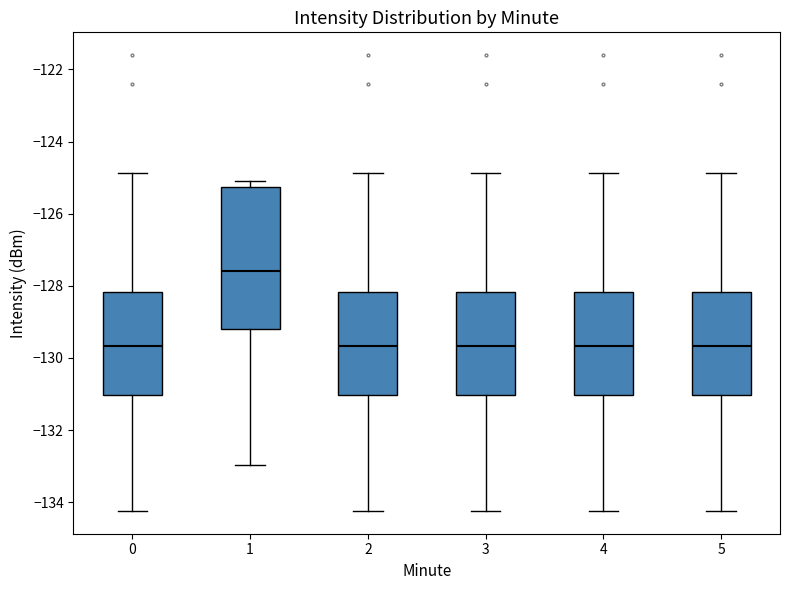

Where does the lower whisker of the box at x = 1 end on the y-axis? The values are not printed on the chart, so give them approximately, as read against the axis.

-133.0